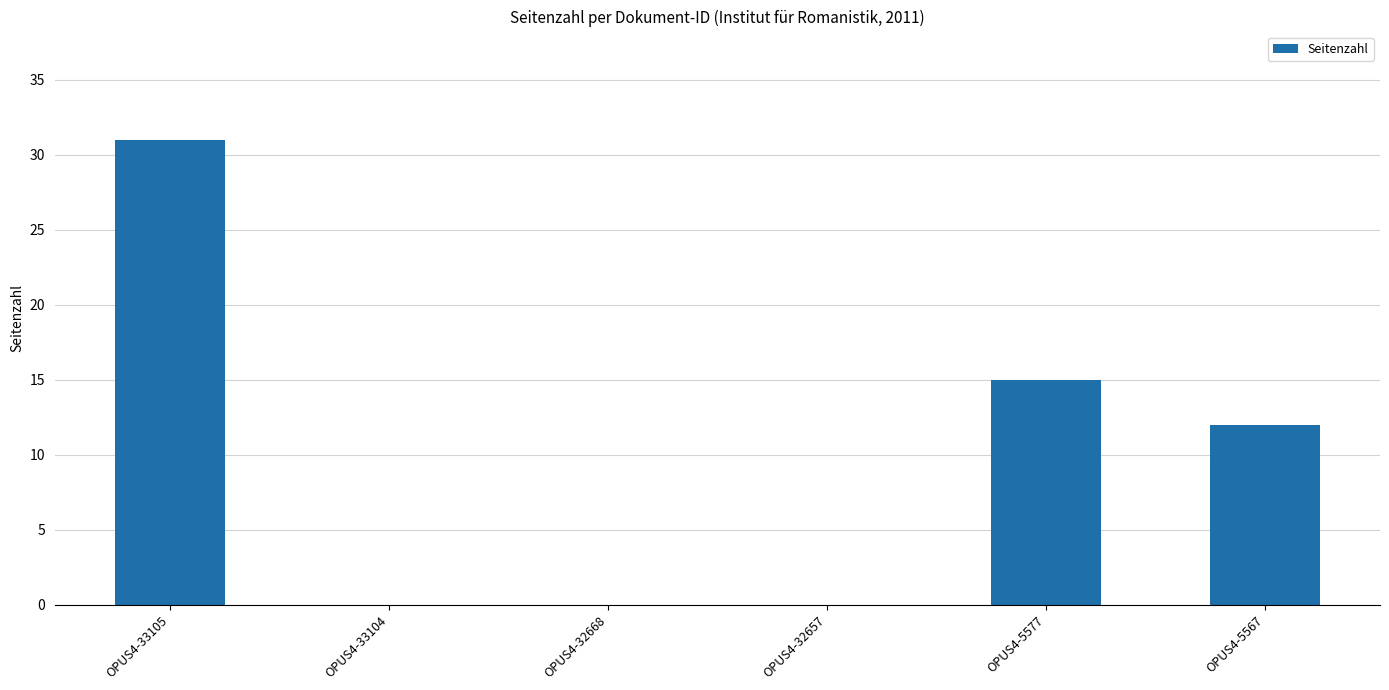

Which label corresponds to the largest value in the chart?

OPUS4-33105